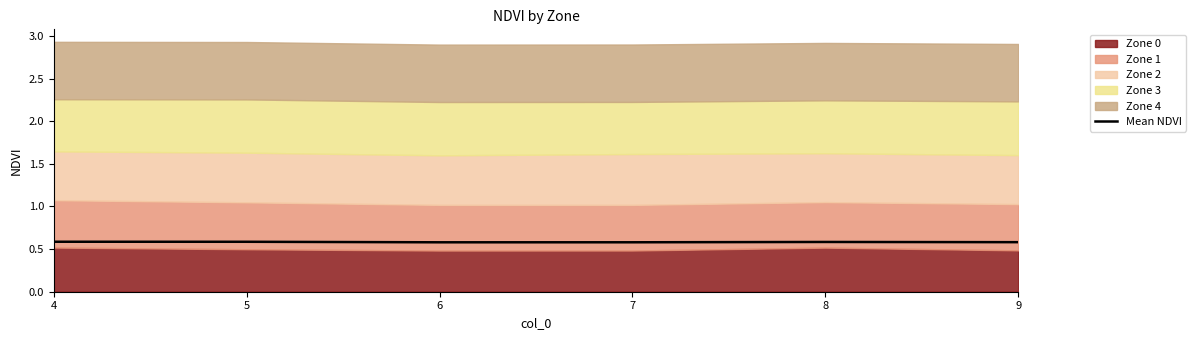

What is the minimum value shown in the chart?

0.6